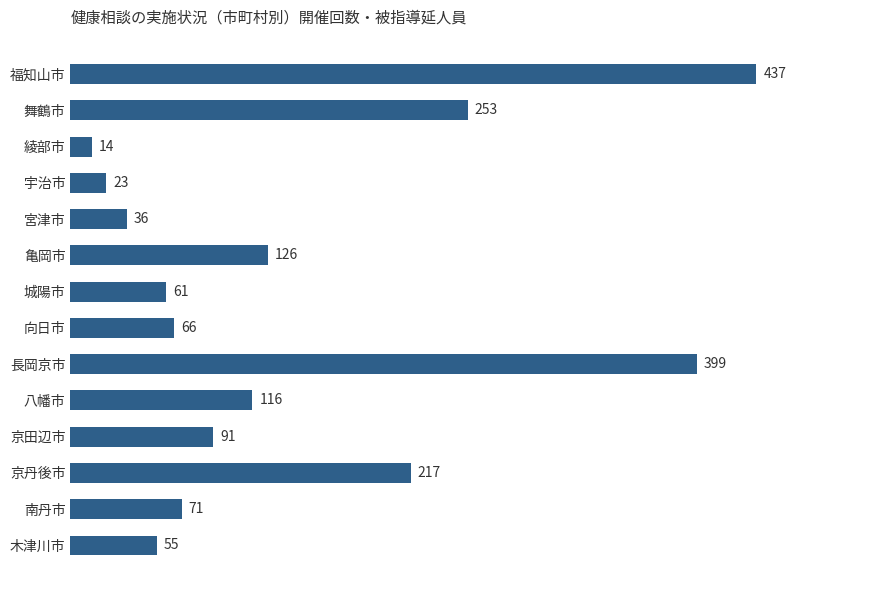

Reading bottom to top, transcribe all the data shown in this chart.

55	71	217	91	116	399	66	61	126	36	23	14	253	437